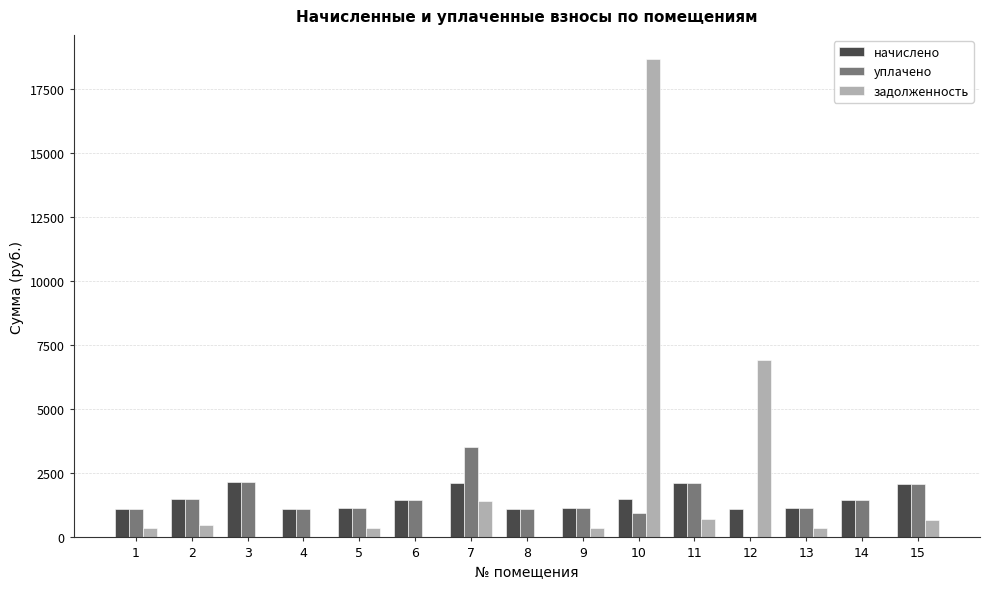

Are the bars horizontal?

No